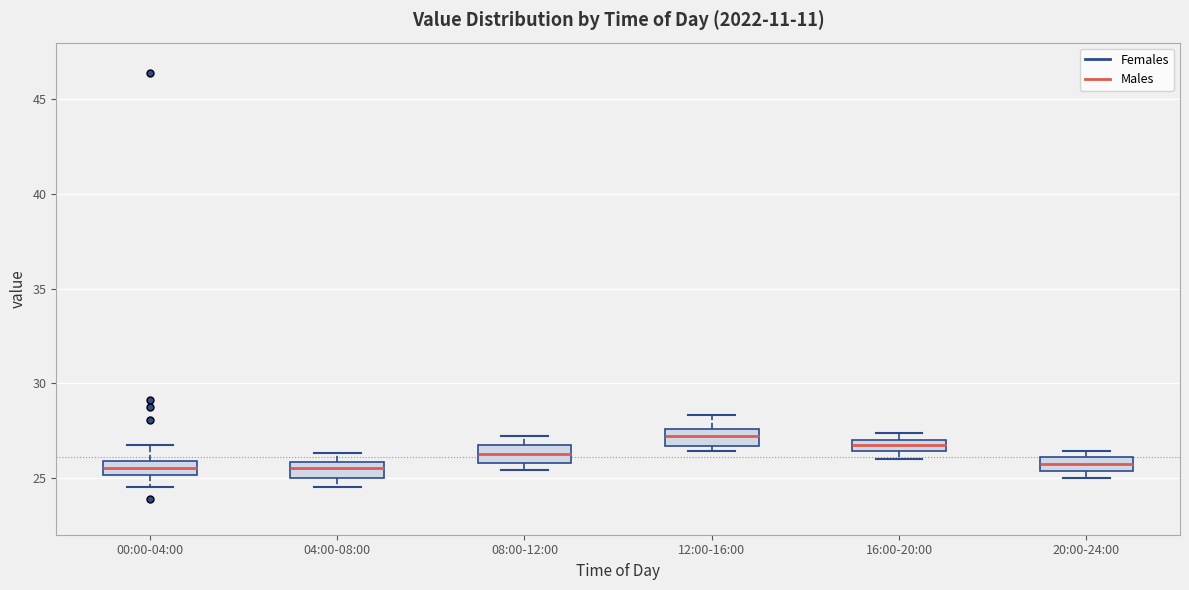

Where does the median line of the box for 12:00-16:00 sit on the y-axis? The values are not printed on the chart, so give them approximately, as read against the axis.

27.0